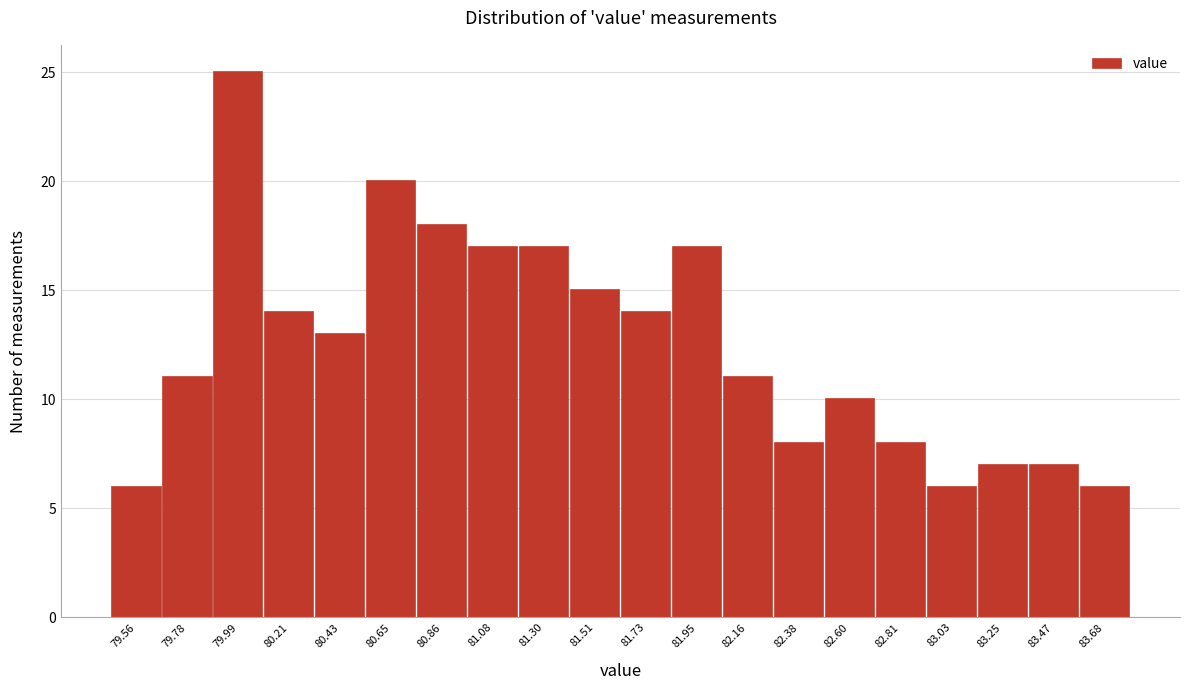

Reading left to right, list all the values displayed in this chart.

79.56=6	79.78=11	79.99=25	80.21=14	80.43=13	80.65=20	80.86=18	81.08=17	81.30=17	81.51=15	81.73=14	81.95=17	82.16=11	82.38=8	82.60=10	82.81=8	83.03=6	83.25=7	83.47=7	83.68=6